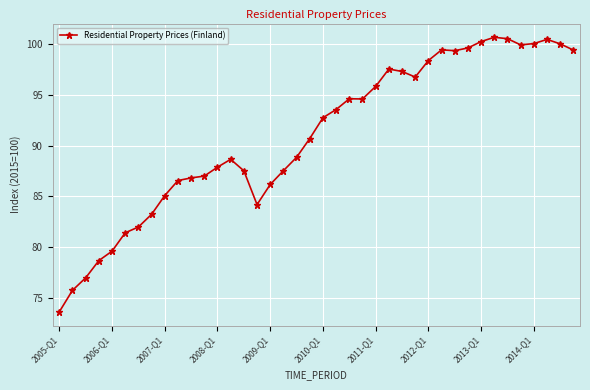

What is the difference between the maximum and minimum values?

27.1